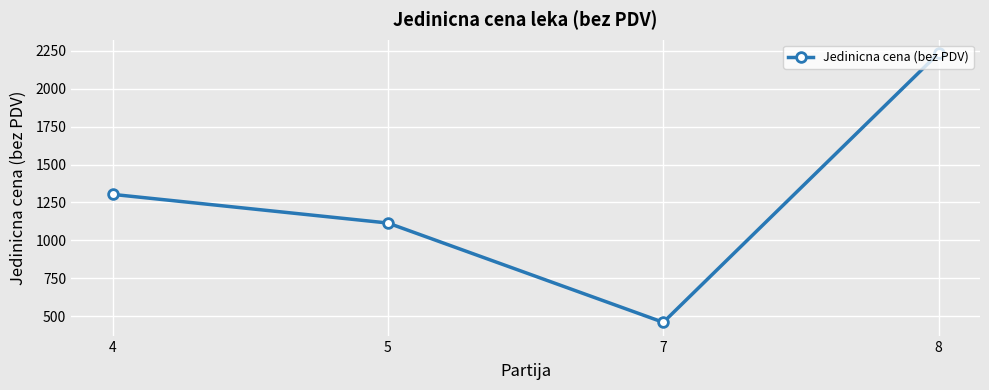

What is the difference between the values at 5 and 7?

655.8